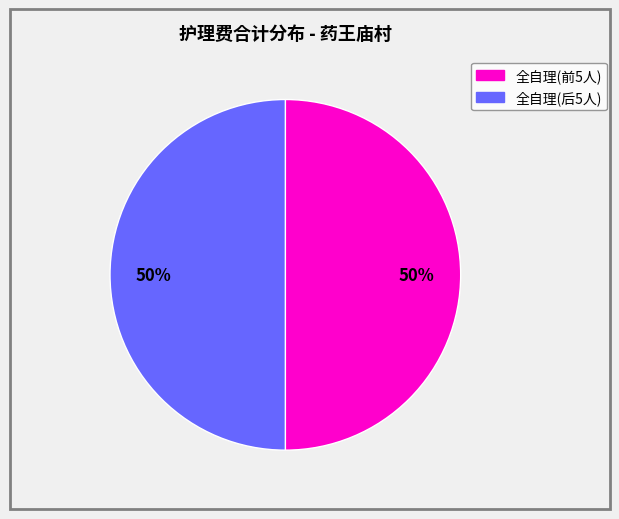

To the nearest percent, what is the average slice percentage?

50%